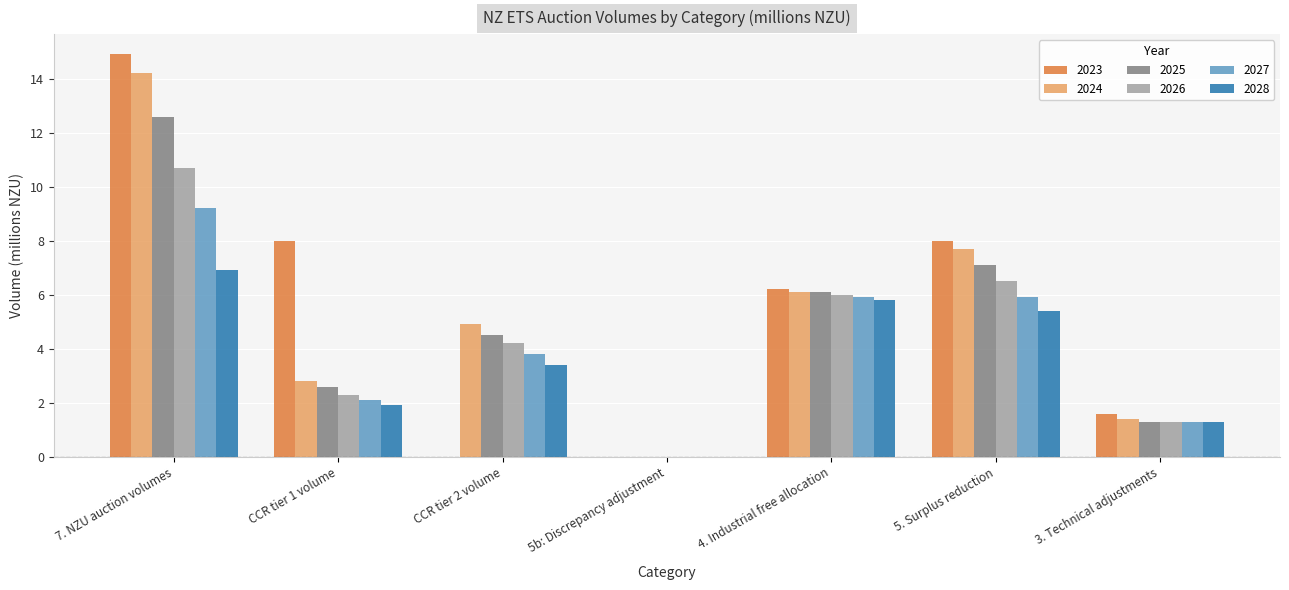

At which category does the chart reach its peak across all series?

7. NZU auction volumes